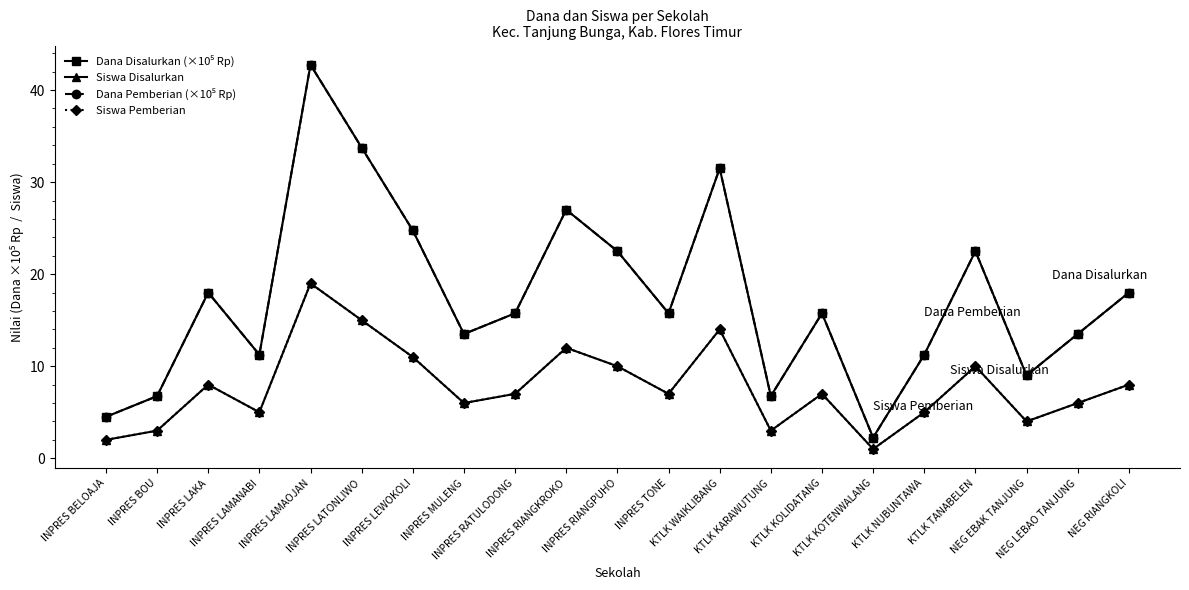

Does the chart have visible grid lines?

No